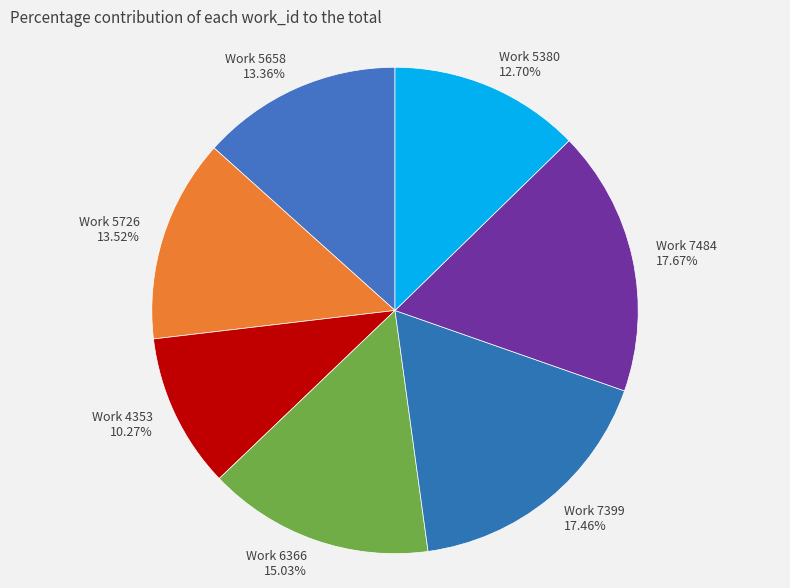

What is the smallest slice in the pie chart?

Work 4353